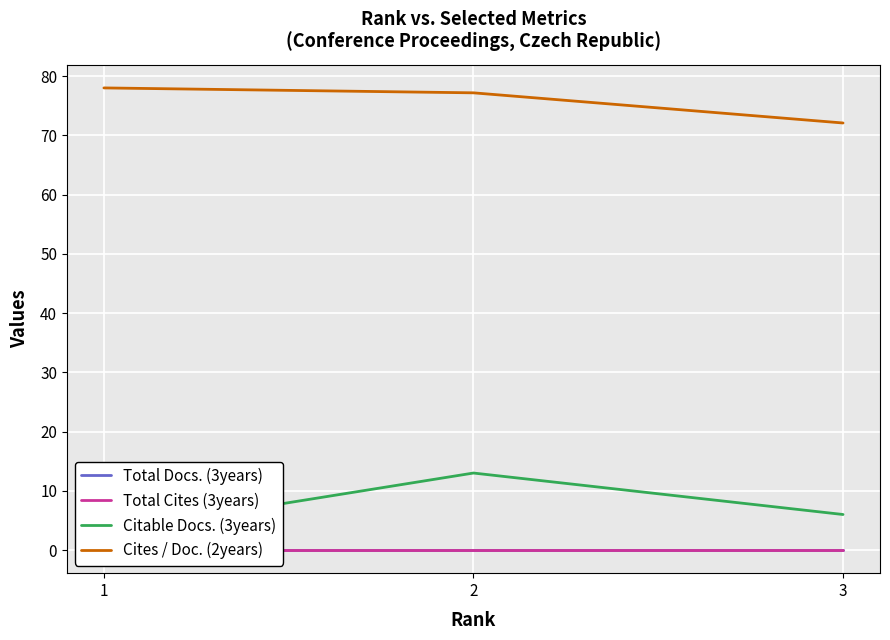

The Citable Docs. (3years) series shows 0.7 at 1. True or false?

False